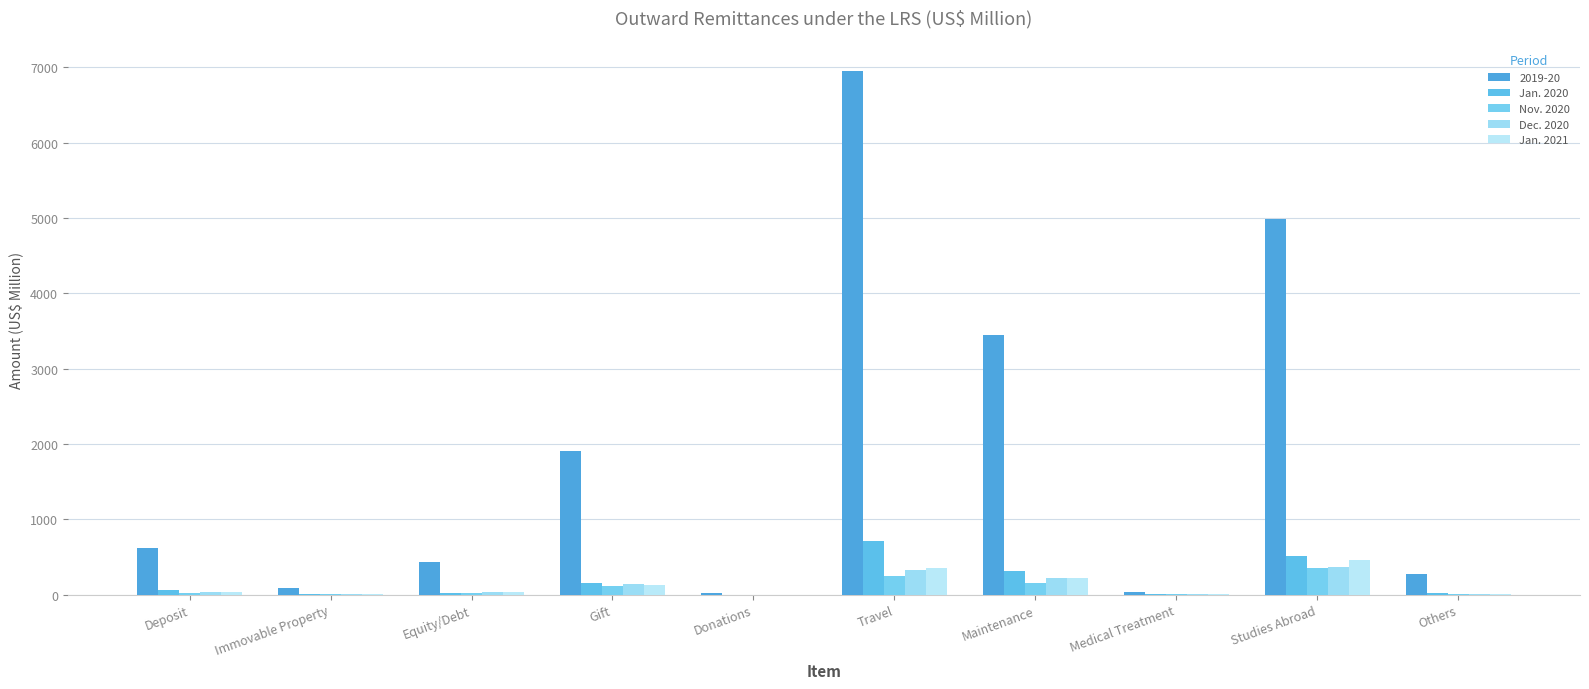

Between Maintenance and Equity/Debt, which is larger?

Maintenance